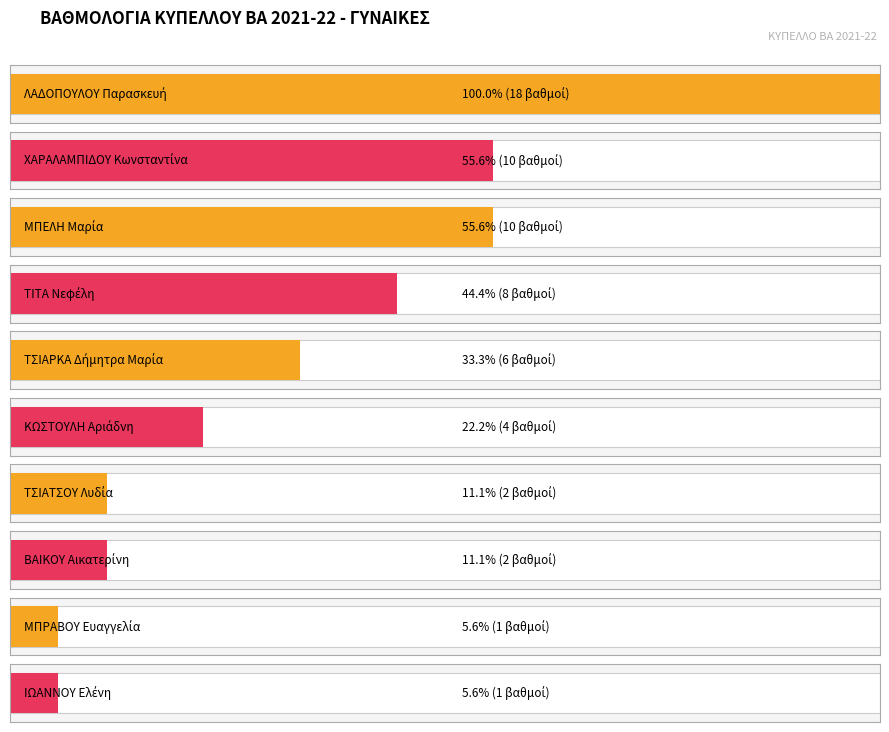

What is the ratio of the value at ΚΩΣΤΟΥΛΗ Αριάδνη to the value at ΤΣΙΑΡΚΑ Δήμητρα Μαρία?

0.7